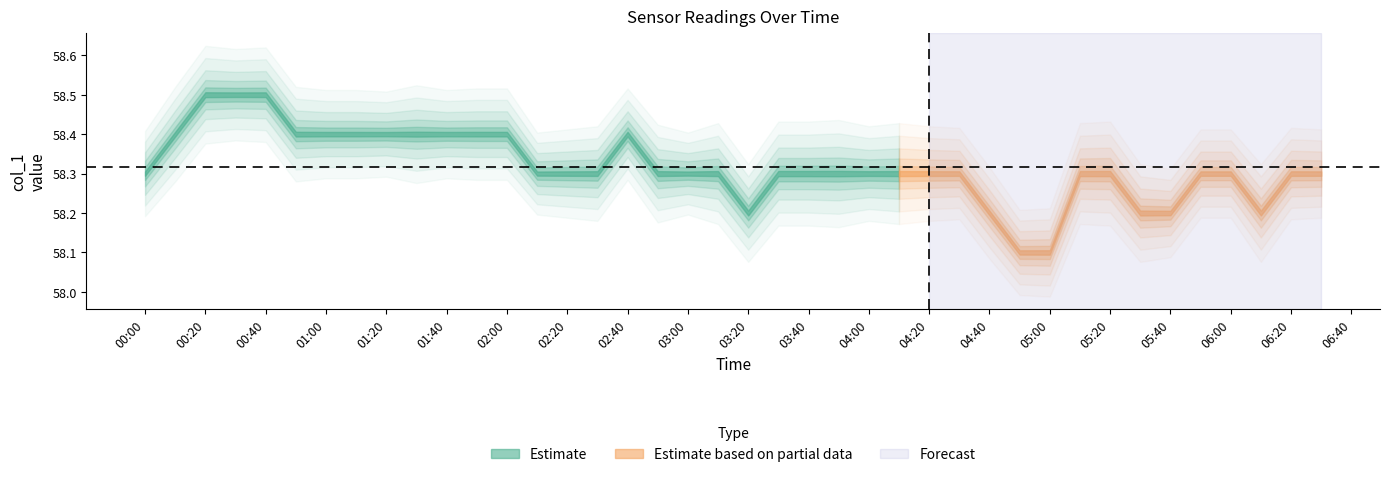

Which series has the largest total across all categories?

col_1